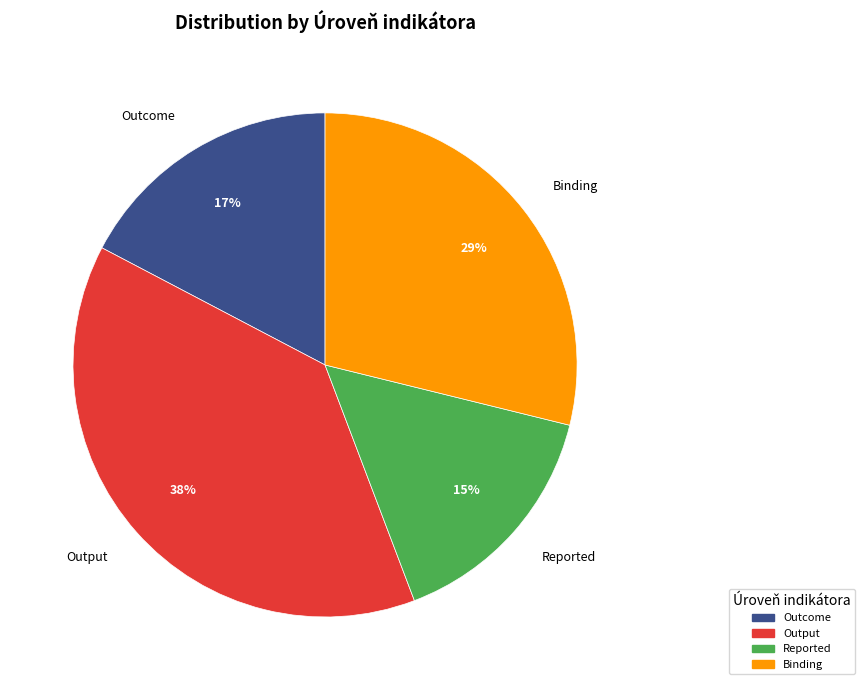

Is there a majority slice in this chart?

No